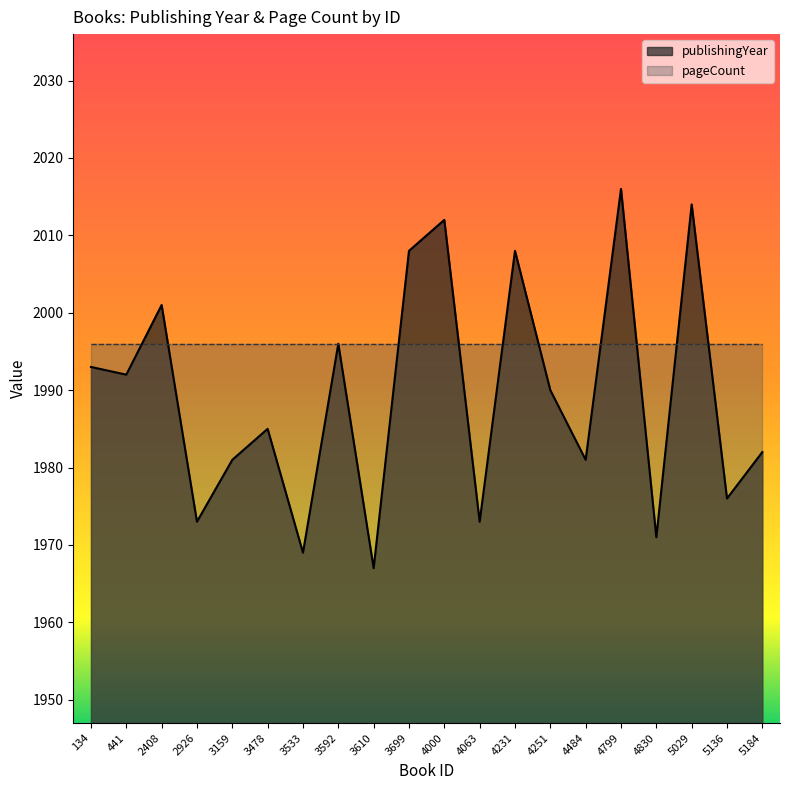

The value at 134 is 1993. True or false?

True